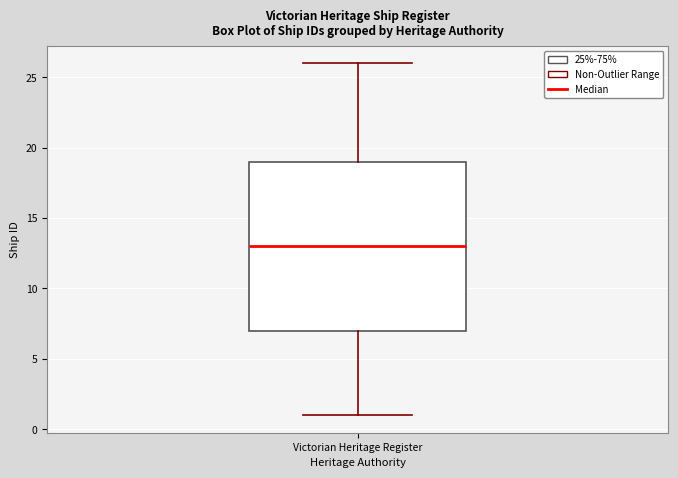

Read this box plot against the y-axis: the position of the median line, the range covered by the box, and the ends of both whiskers. The values are not printed on the chart, so give them approximately, as read against the axis.

median 13, box 7 to 19, whiskers 1 to 26